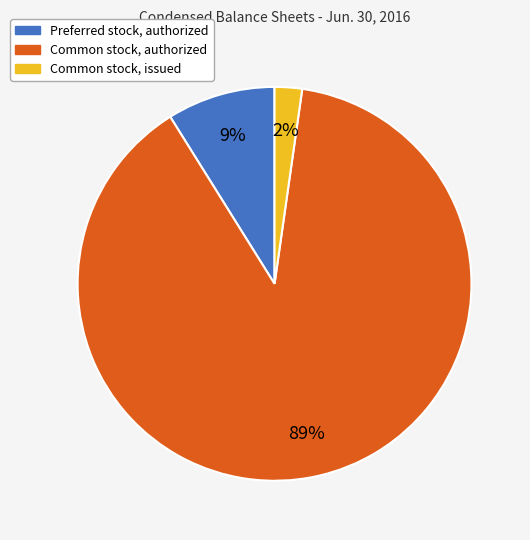

To the nearest percent, what is the average slice percentage?

33%